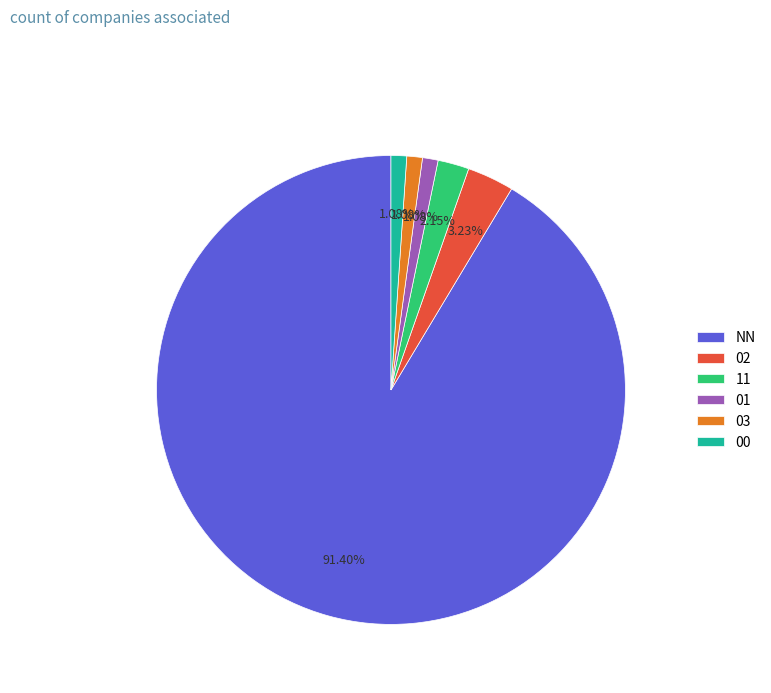

To the nearest percent, what is the difference between the 02 and NN slice percentages?

88%